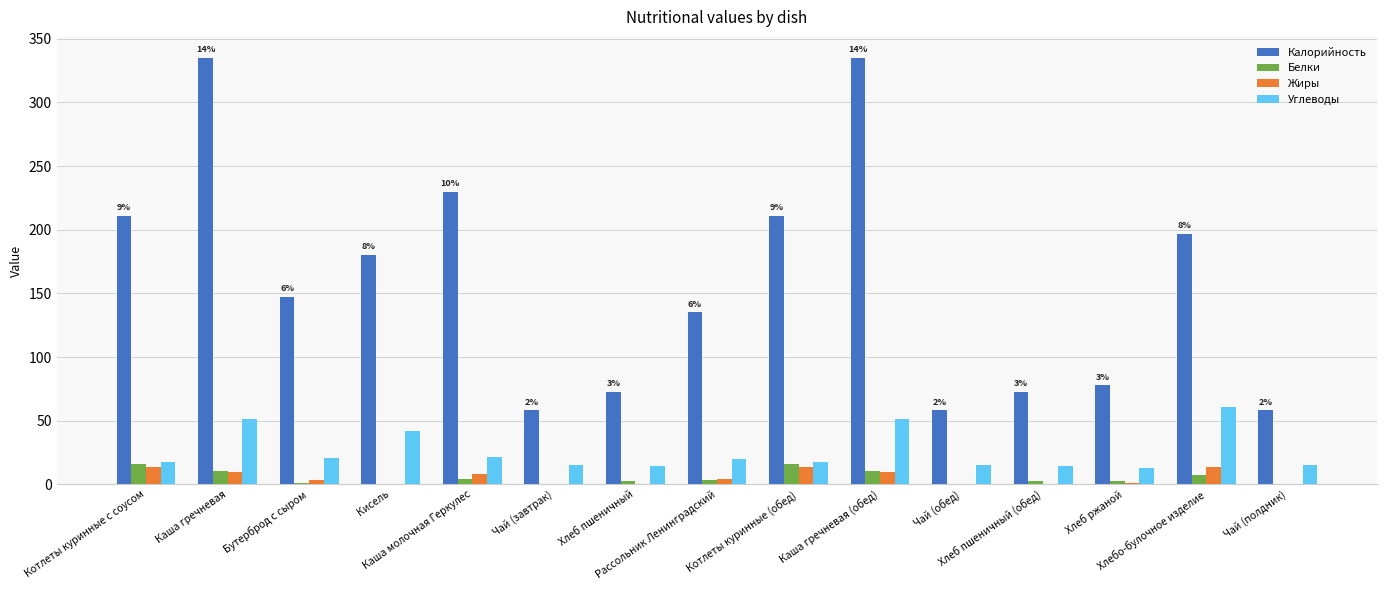

What is the greatest value displayed?

334.8